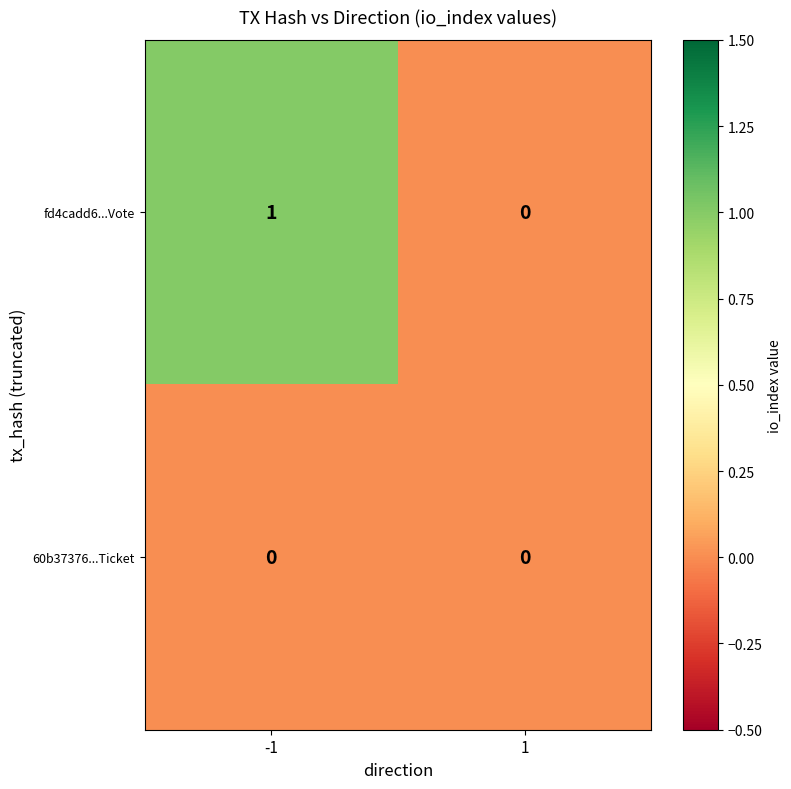

The value of 60b37376...Ticket at 1 is 0. True or false?

True